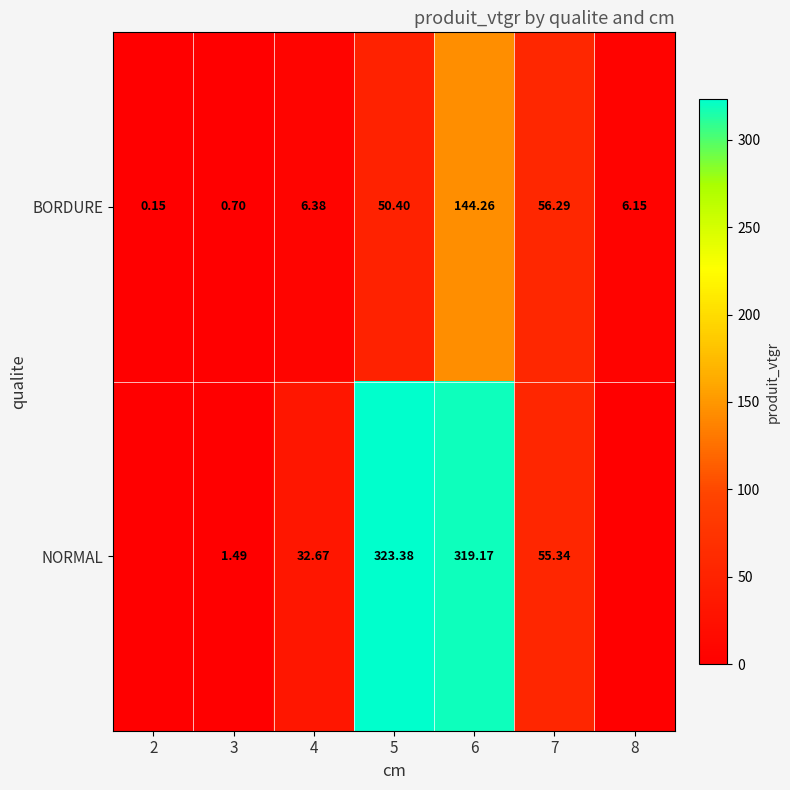

How many data points in BORDURE are less than 6?

2